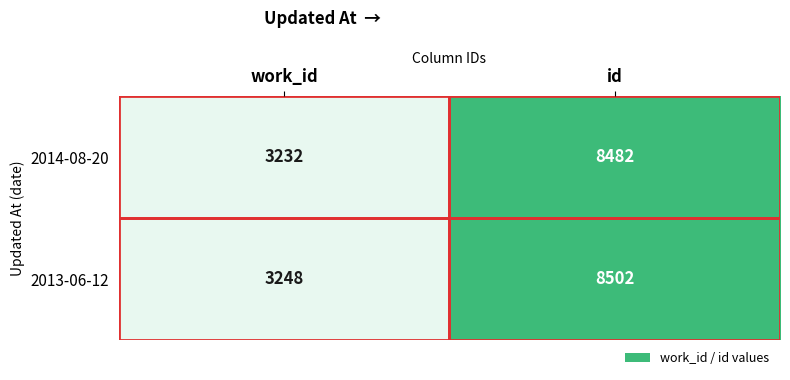

At which category is the sum across all series the highest?

id